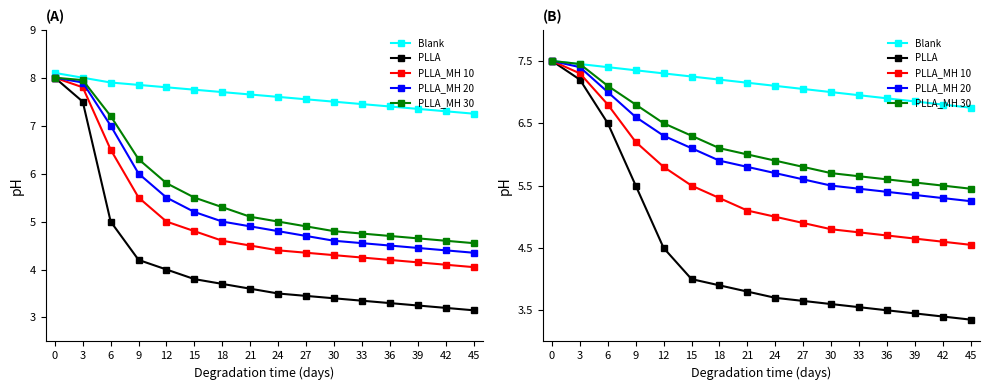

What is the difference between the second highest and minimum values in the PLLA_MH 20 series?

2.2